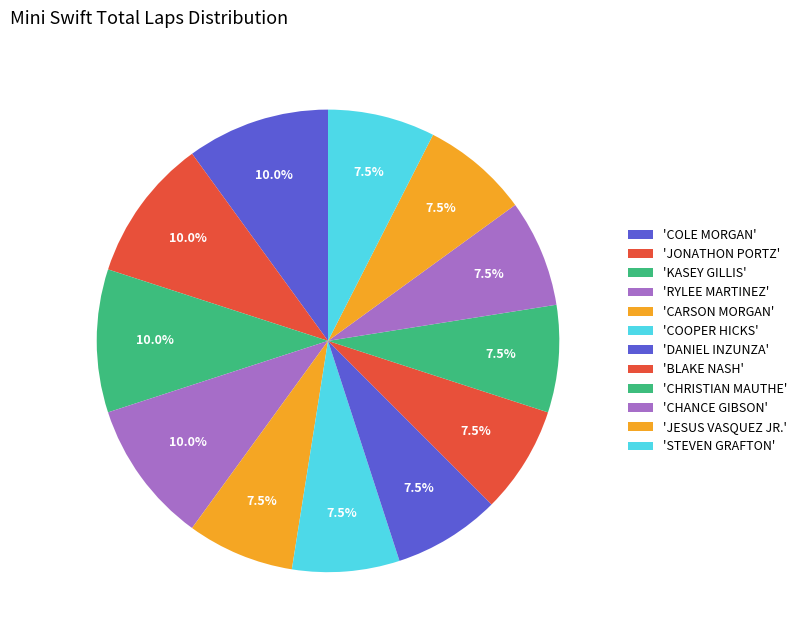

Count the number of slices in the pie.

12